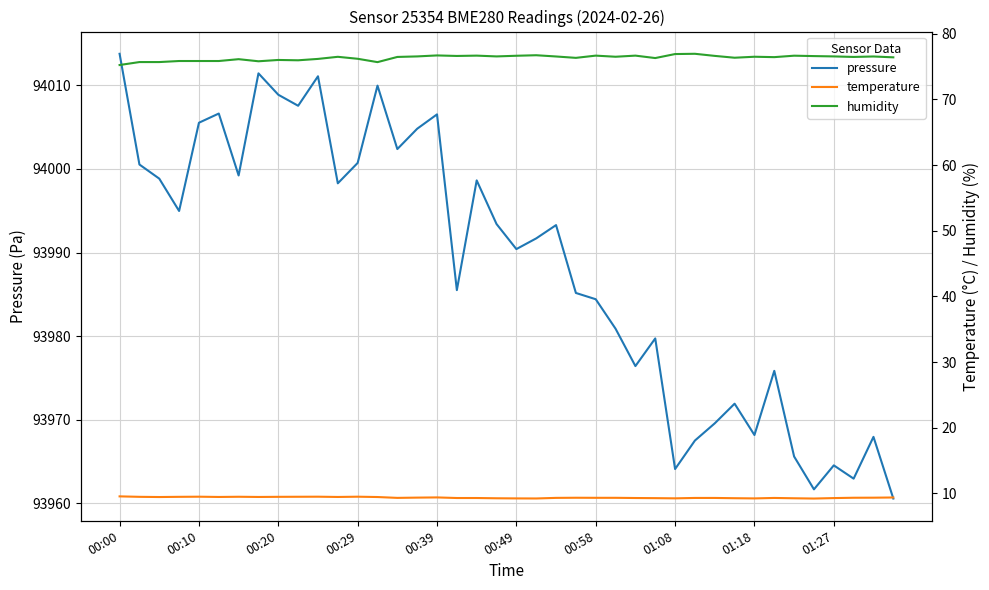

What is the maximum value shown in the chart?

94013.8